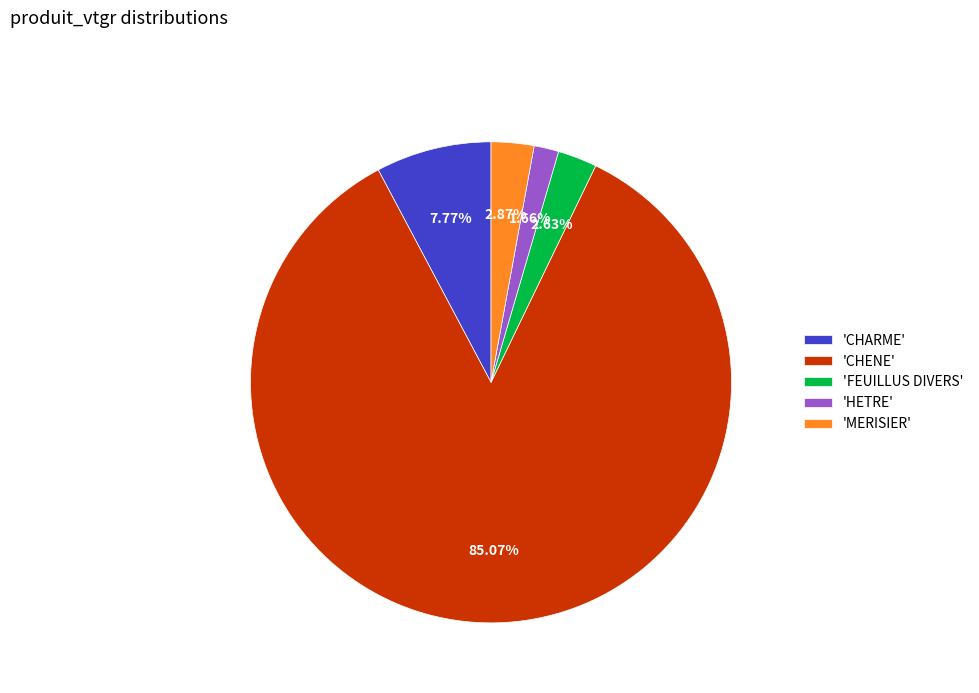

Which category has the biggest portion of the pie?

'CHENE'